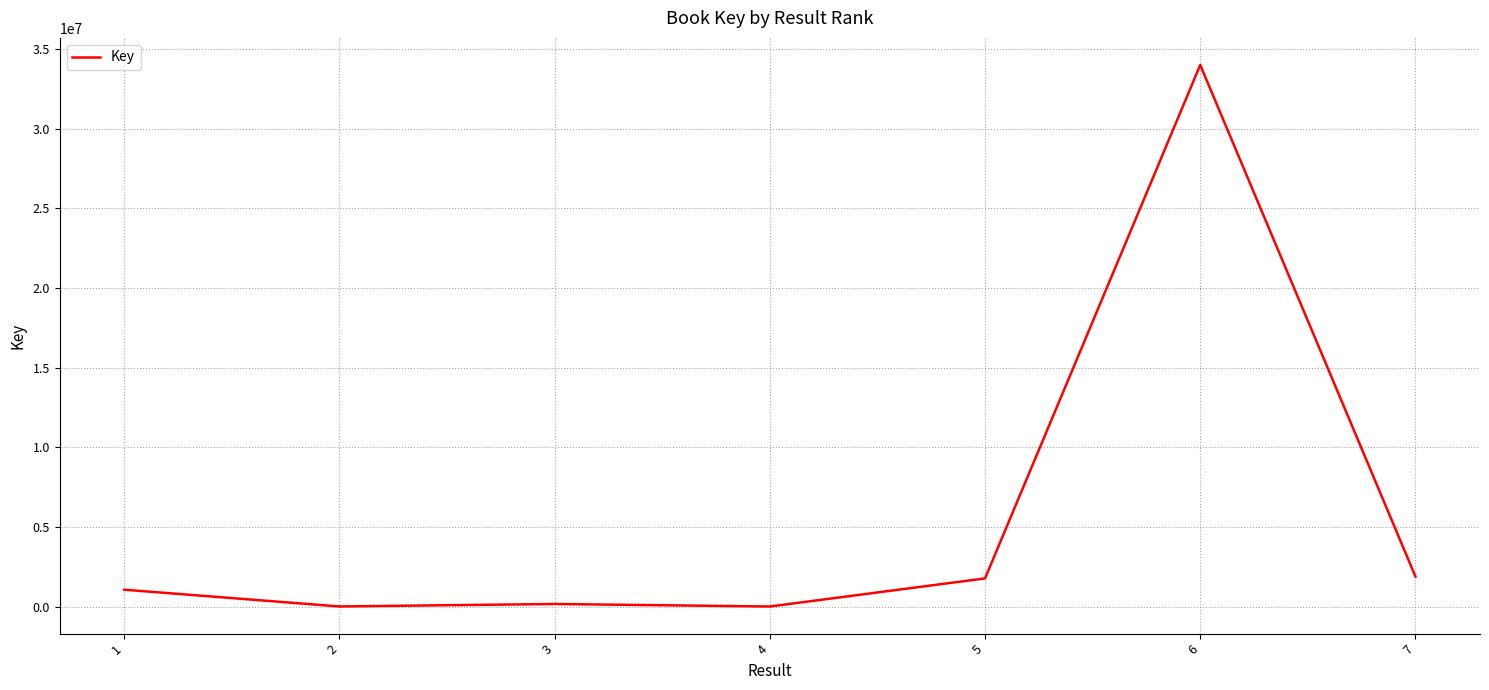

The value at 1 is 1058478. True or false?

True